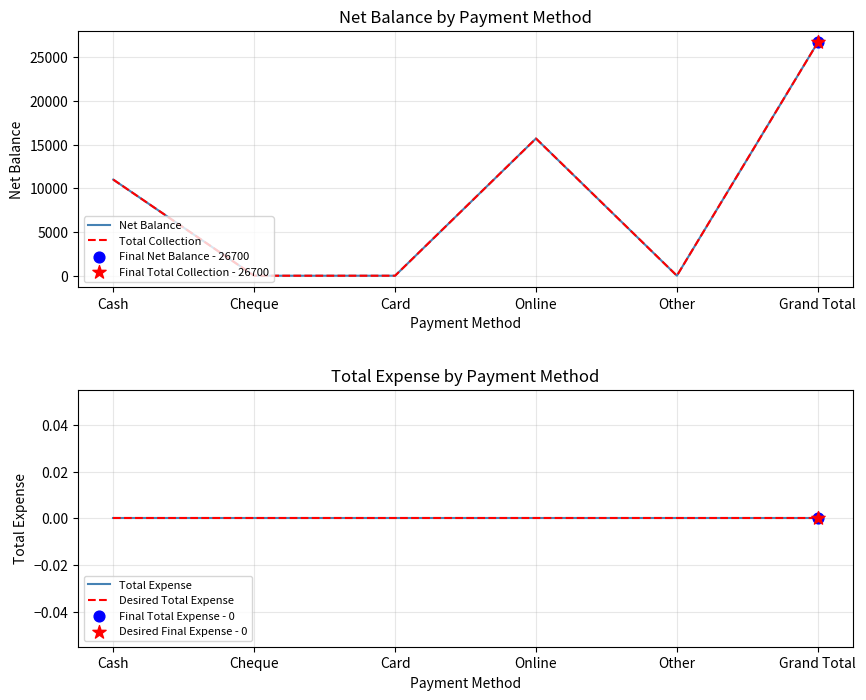

At how many categories does at least one series exceed 866?

3